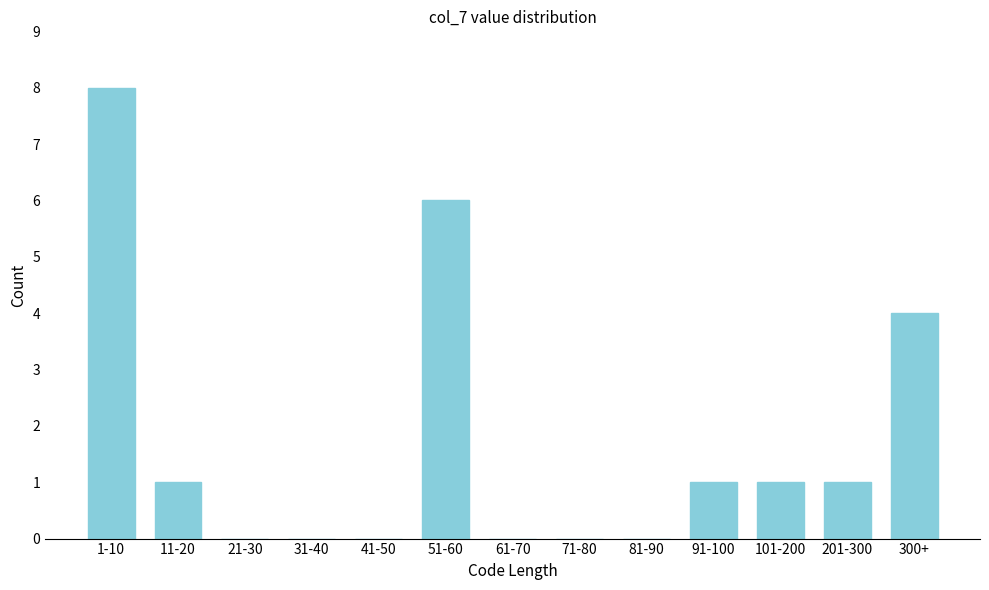

Reading right to left, what are all the values shown in this chart?

300+=4	201-300=1	101-200=1	91-100=1	81-90=0	71-80=0	61-70=0	51-60=6	41-50=0	31-40=0	21-30=0	11-20=1	1-10=8